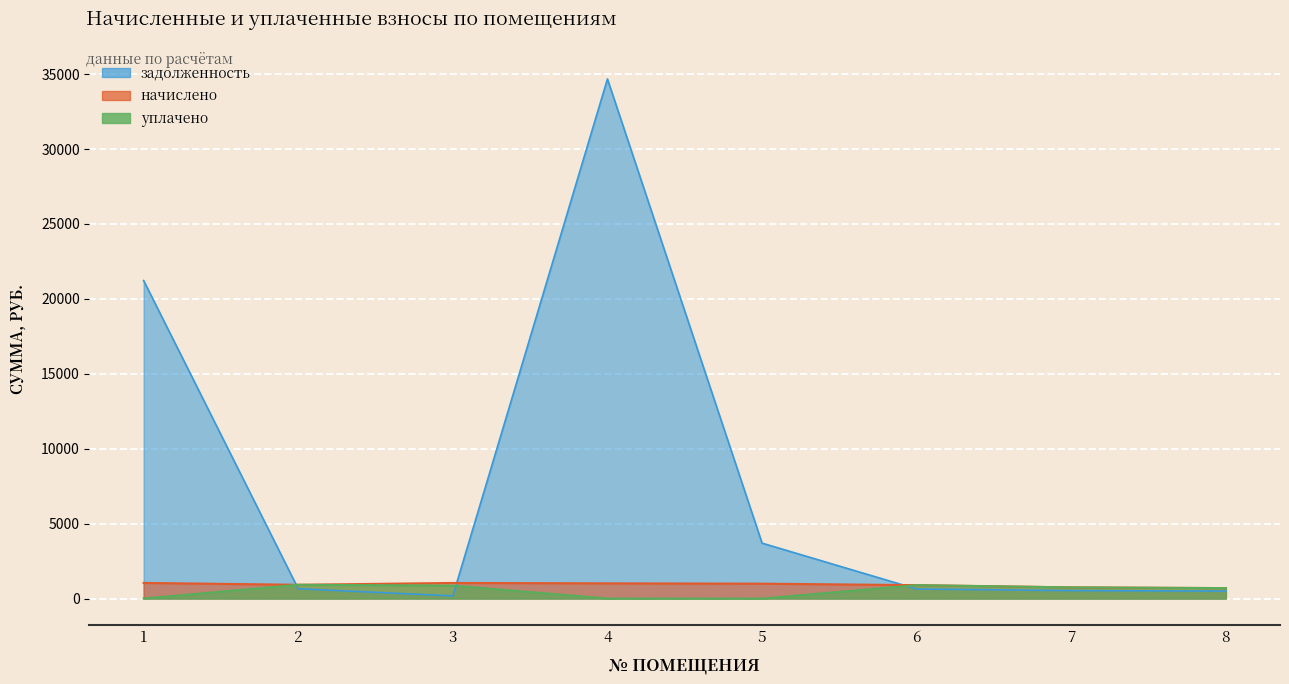

Does the chart display data point markers on the line(s)?

No